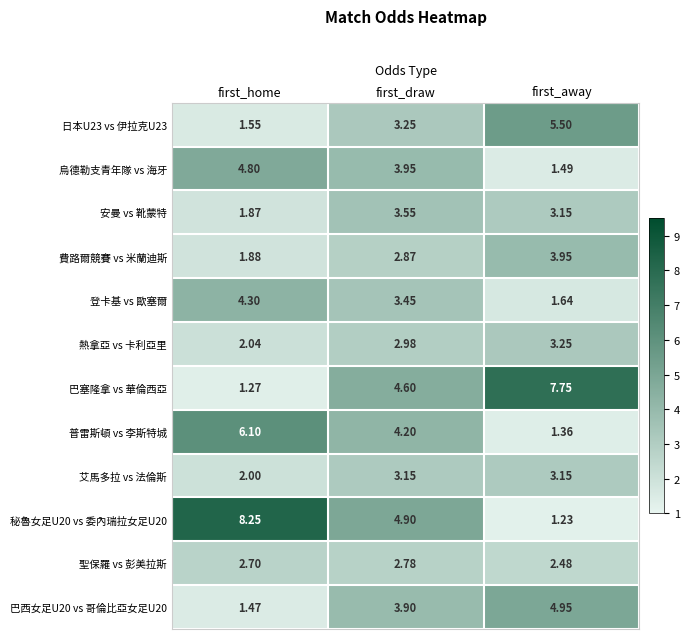

At which label is 巴塞隆拿 vs 華倫西亞 closest to 4?

first_draw